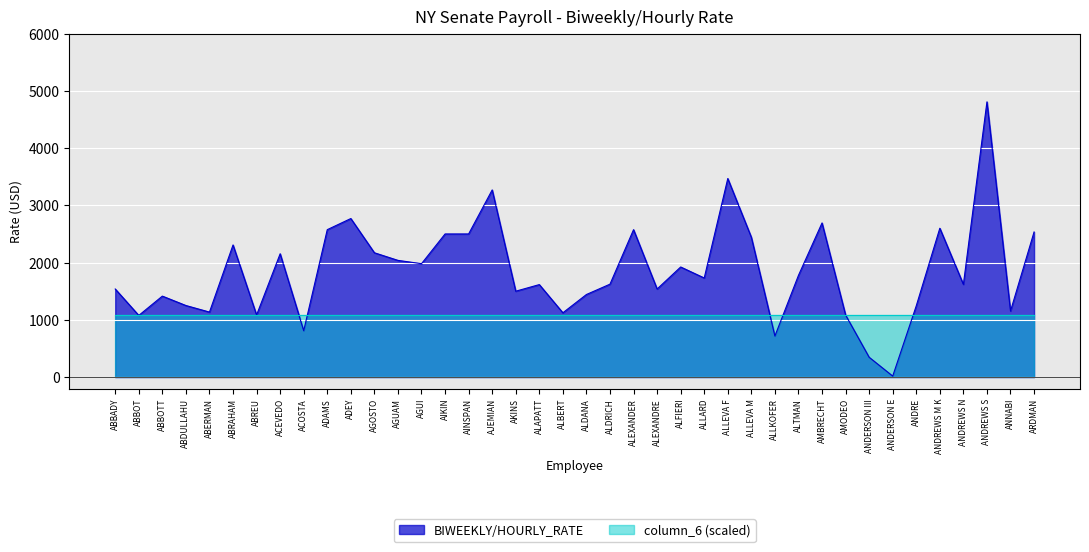

At which category does the chart reach its minimum across all series?

ANDERSON E